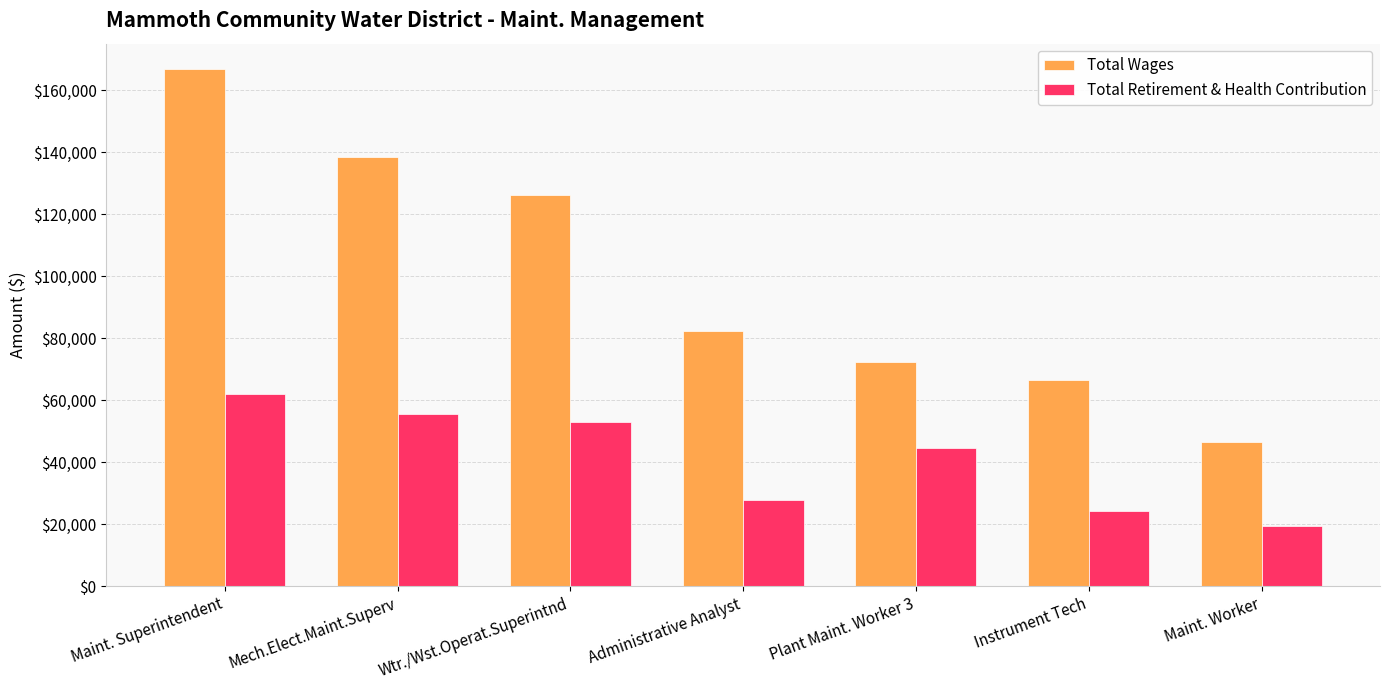

Is the value of Total Retirement & Health Contribution at Mech.Elect.Maint.Superv greater than the value of Total Wages at Maint. Superintendent?

No